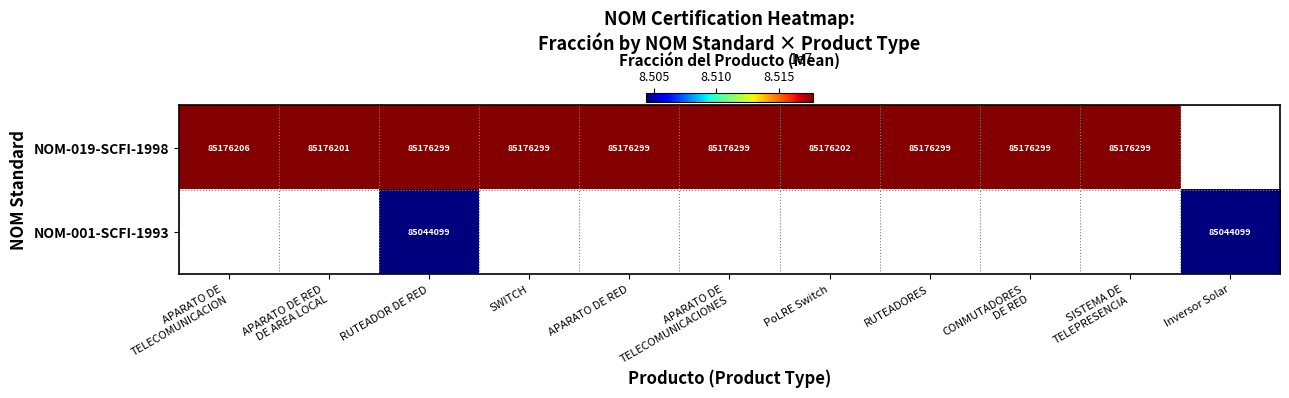

True or false: NOM-019-SCFI-1998 has a value of 85176299 at SWITCH.

True